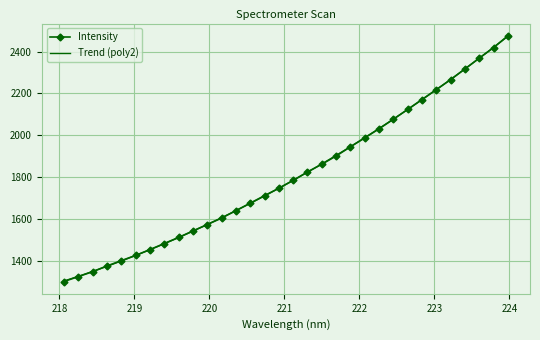

Reading right to left, extract all data points from this chart.

2475.1	2418.8	2368.6	2317.0	2265.7	2218.2	2171.1	2123.8	2076.9	2031.2	1987.8	1945.1	1901.3	1862.1	1825.3	1785.0	1747.3	1712.0	1676.1	1640.3	1604.8	1574.0	1543.5	1512.4	1483.4	1454.3	1426.5	1401.5	1376.2	1348.8	1325.3	1301.9